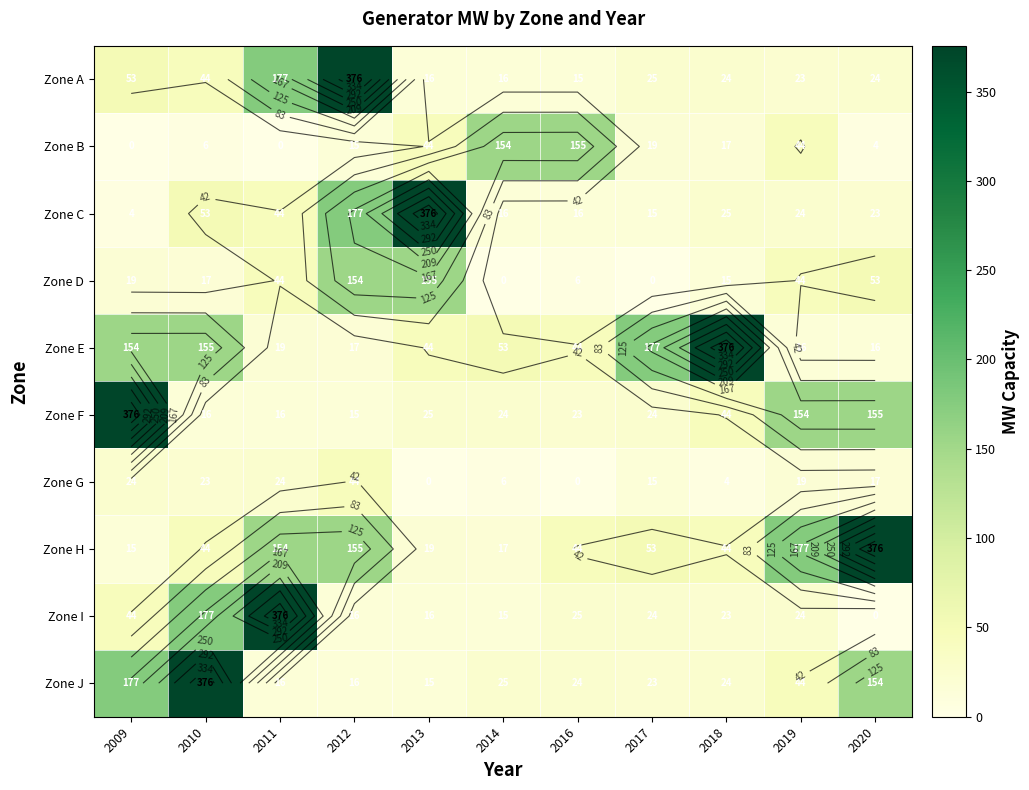

What is the spread (max minus min) of values at 2018?

371.1